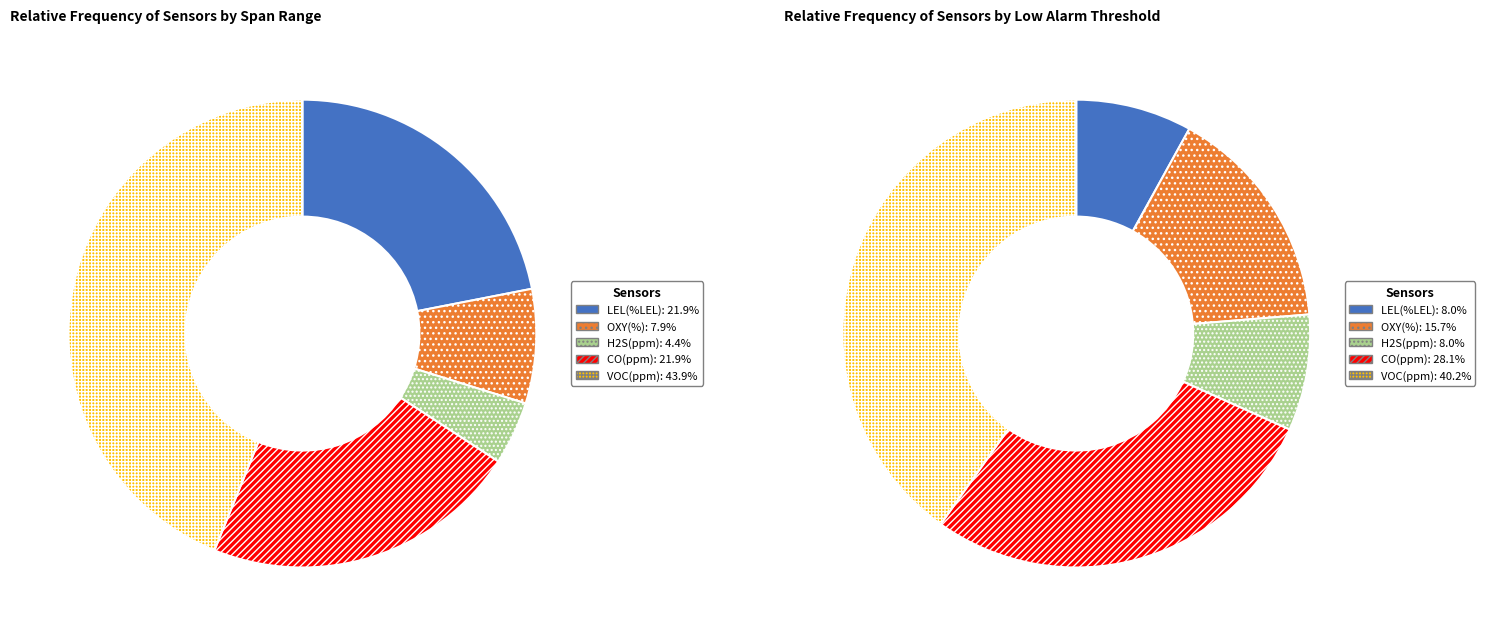

Count the number of slices in the pie.

5